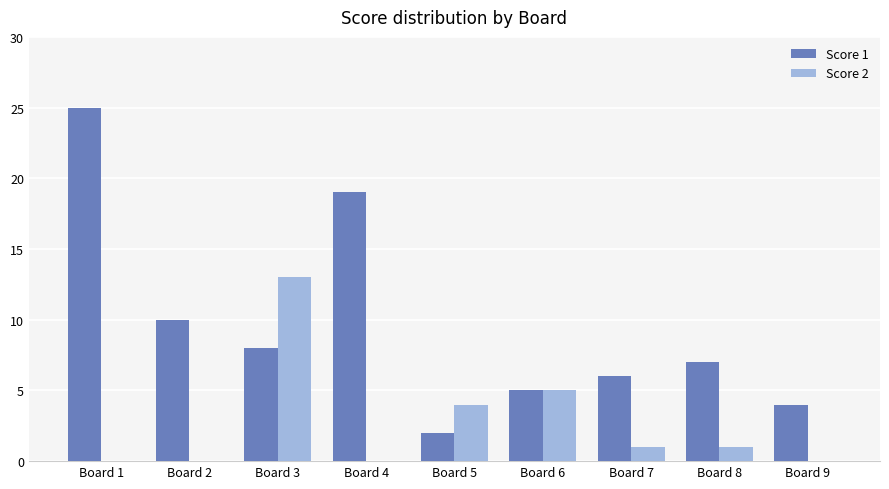

Which series changed the most between Board 8 and Board 9?

Score 1